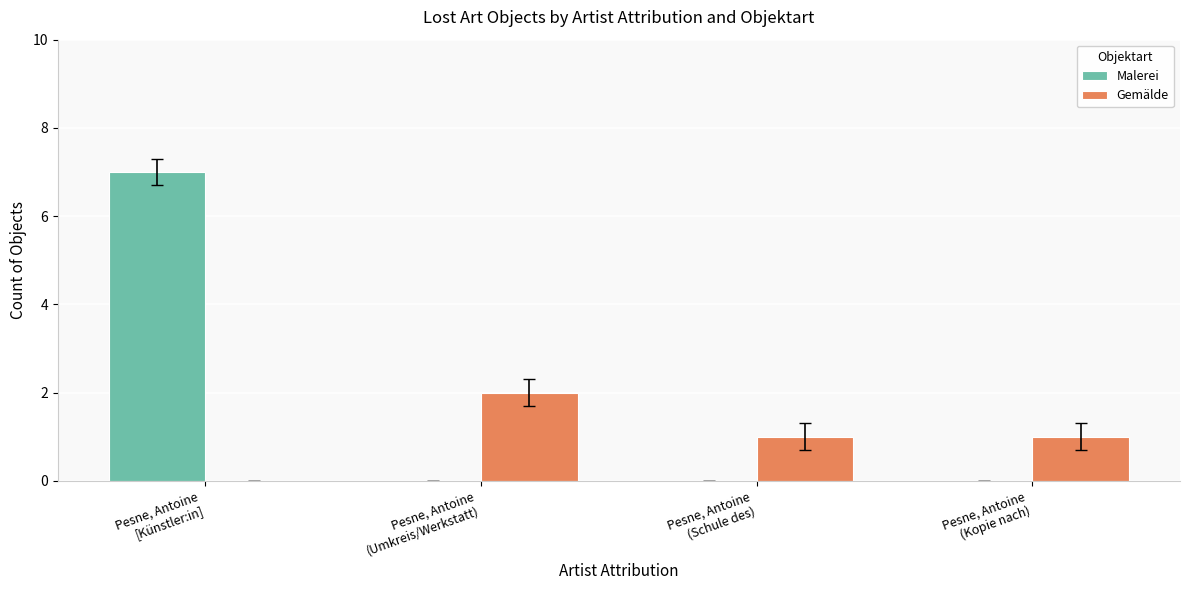

What is the maximum value shown in the chart?

7